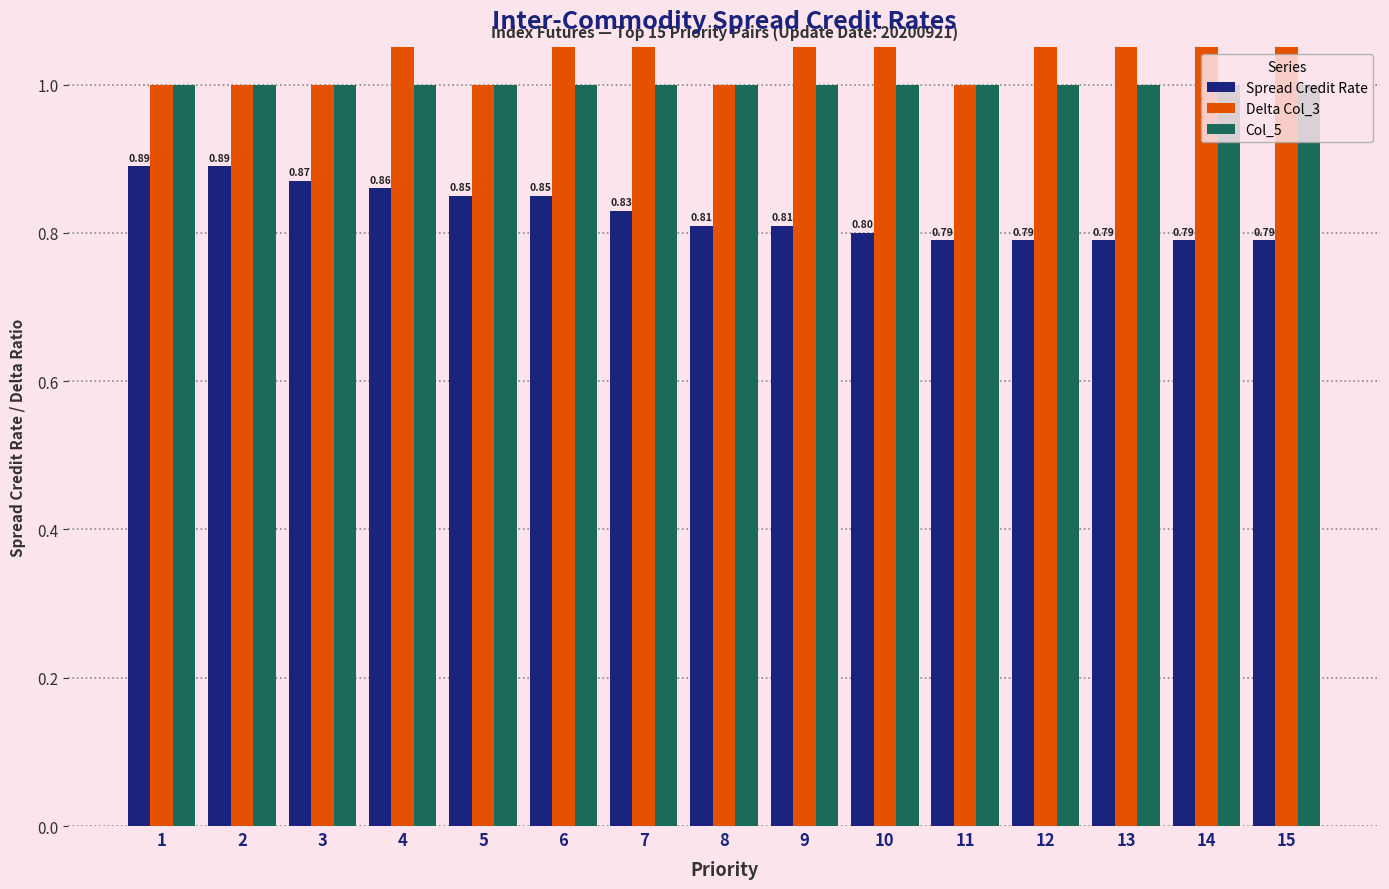

Reading left to right, transcribe all the data shown in this chart.

Spread Credit Rate: 1=0.9	2=0.9	3=0.9	4=0.9	5=0.8	6=0.8	7=0.8	8=0.8	9=0.8	10=0.8	11=0.8	12=0.8	13=0.8	14=0.8	15=0.8
Delta Col_3: 1=1.0	2=1.0	3=1.0	4=3.0	5=1.0	6=2.0	7=2.0	8=1.0	9=3.0	10=4.0	11=1.0	12=3.0	13=4.0	14=4.0	15=4.0
Col_5: 1=1.0	2=1.0	3=1.0	4=1.0	5=1.0	6=1.0	7=1.0	8=1.0	9=1.0	10=1.0	11=1.0	12=1.0	13=1.0	14=1.0	15=1.0